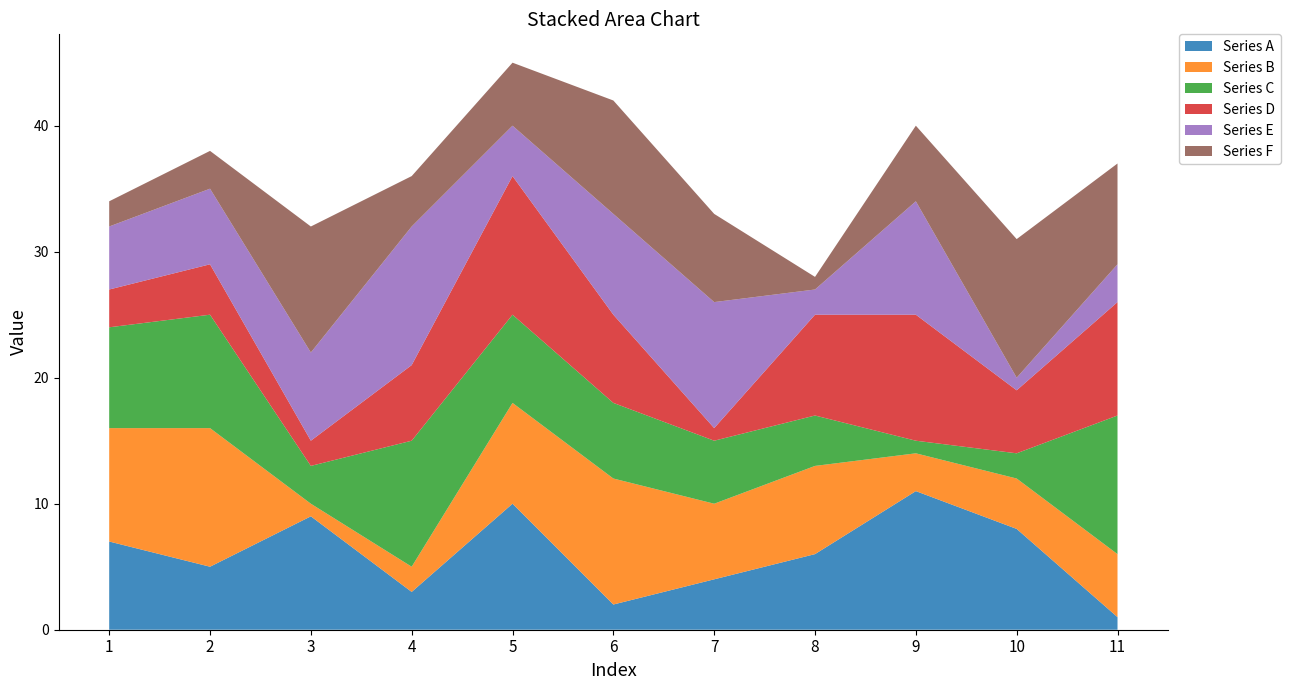

Reading right to left, transcribe all the data shown in this chart.

Series A: 11=1	10=8	9=11	8=6	7=4	6=2	5=10	4=3	3=9	2=5	1=7
Series B: 11=5	10=4	9=3	8=7	7=6	6=10	5=8	4=2	3=1	2=11	1=9
Series C: 11=11	10=2	9=1	8=4	7=5	6=6	5=7	4=10	3=3	2=9	1=8
Series D: 11=9	10=5	9=10	8=8	7=1	6=7	5=11	4=6	3=2	2=4	1=3
Series E: 11=3	10=1	9=9	8=2	7=10	6=8	5=4	4=11	3=7	2=6	1=5
Series F: 11=8	10=11	9=6	8=1	7=7	6=9	5=5	4=4	3=10	2=3	1=2